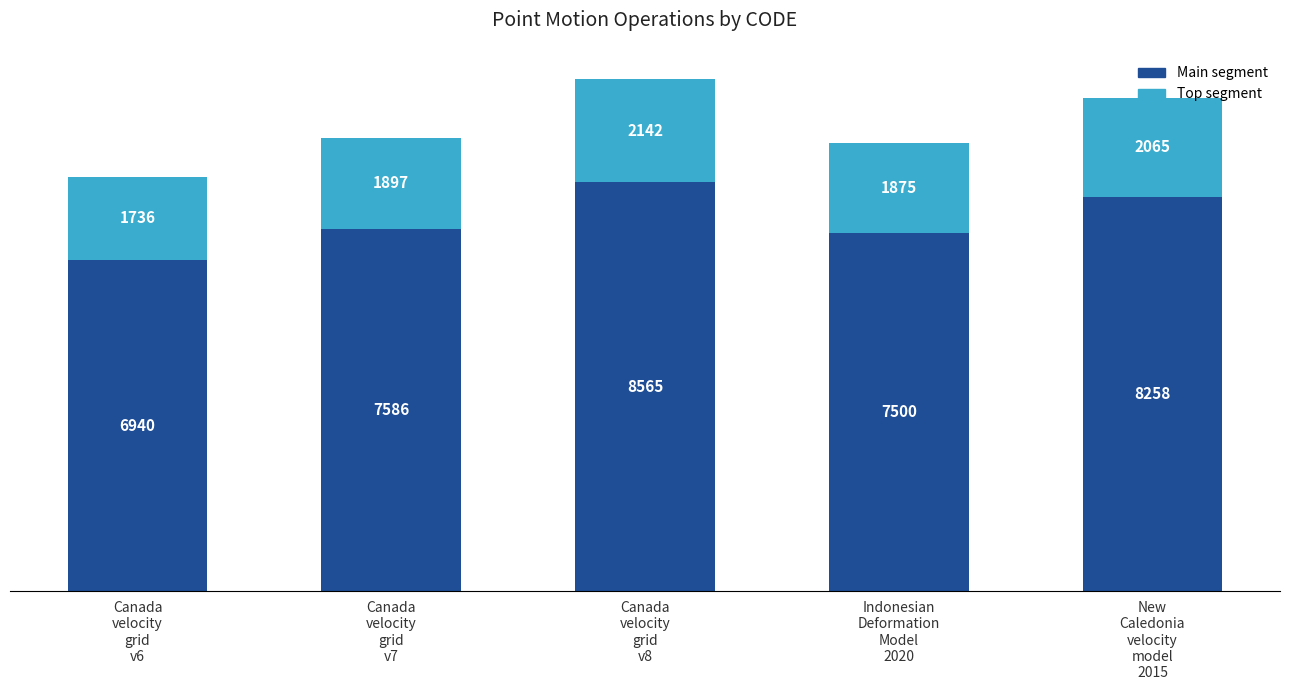

Read the Main segment value at Canada
velocity
grid
v7, to the nearest 100.

7600